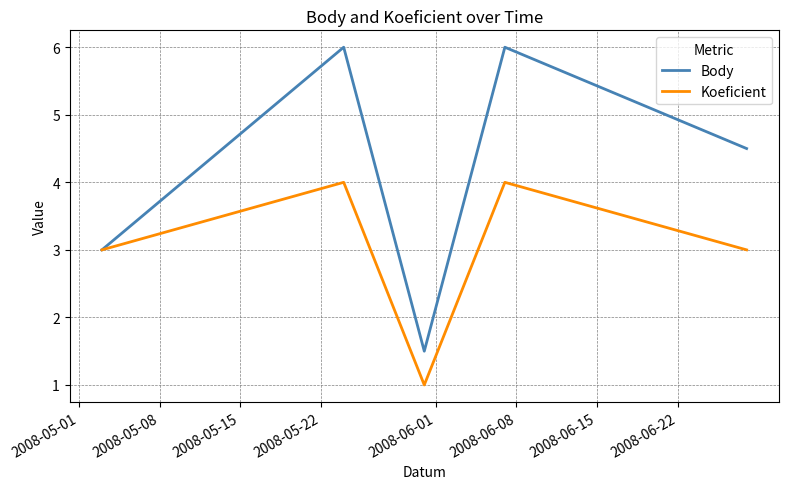

In Koeficient, how many points are higher than both neighbors (excluding endpoints)?

2